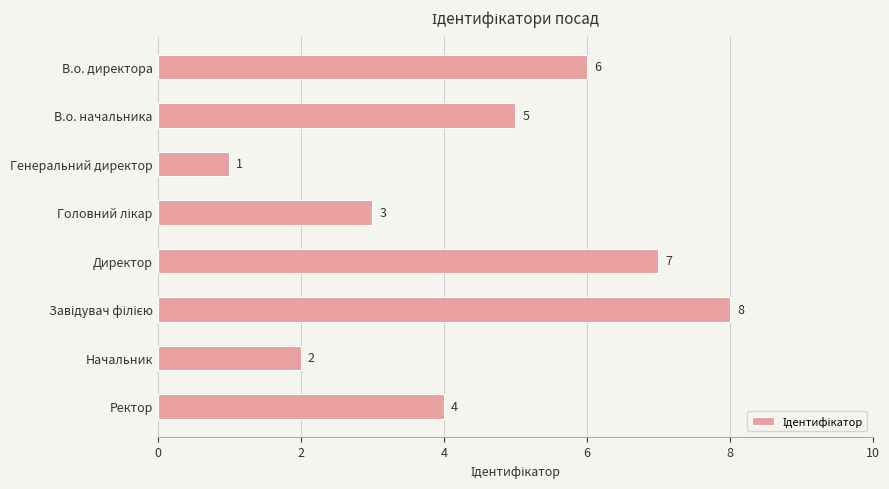

What is the label of the 8th bar from the top?

Ректор